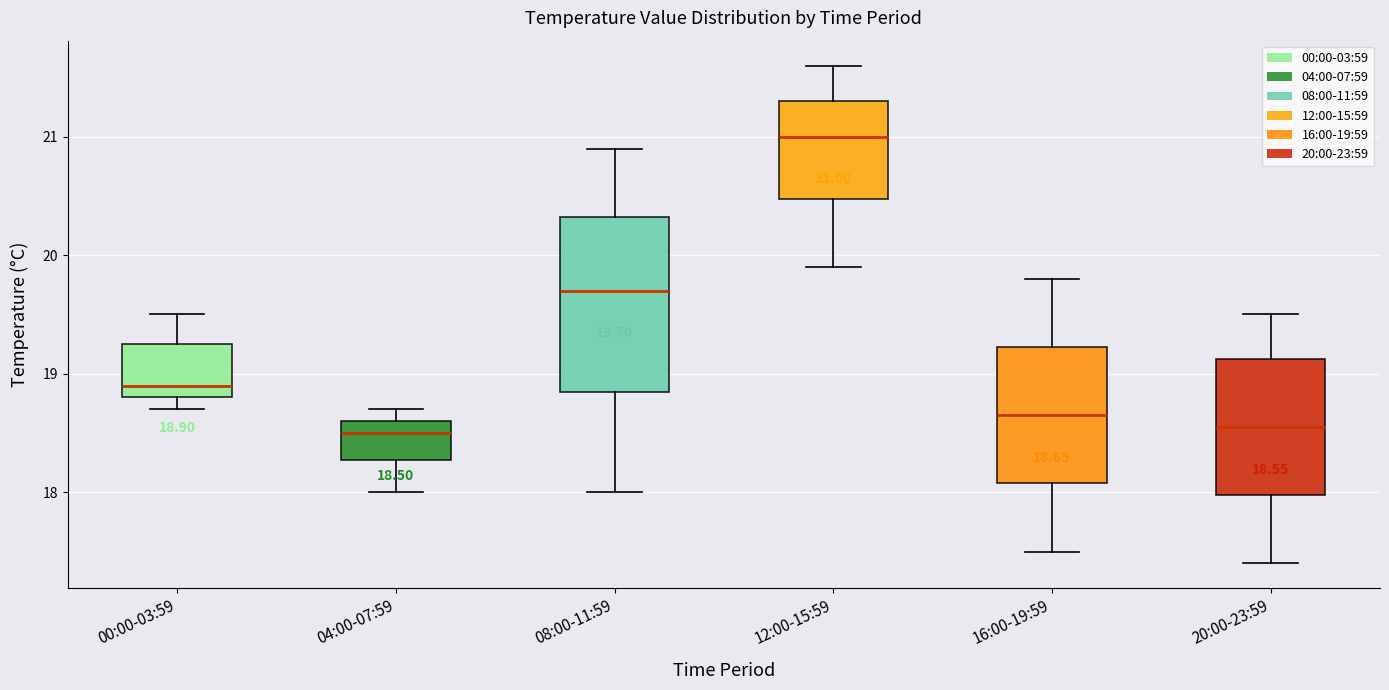

Comparing the boxes themselves (not the whiskers), which one is the tallest?

08:00-11:59